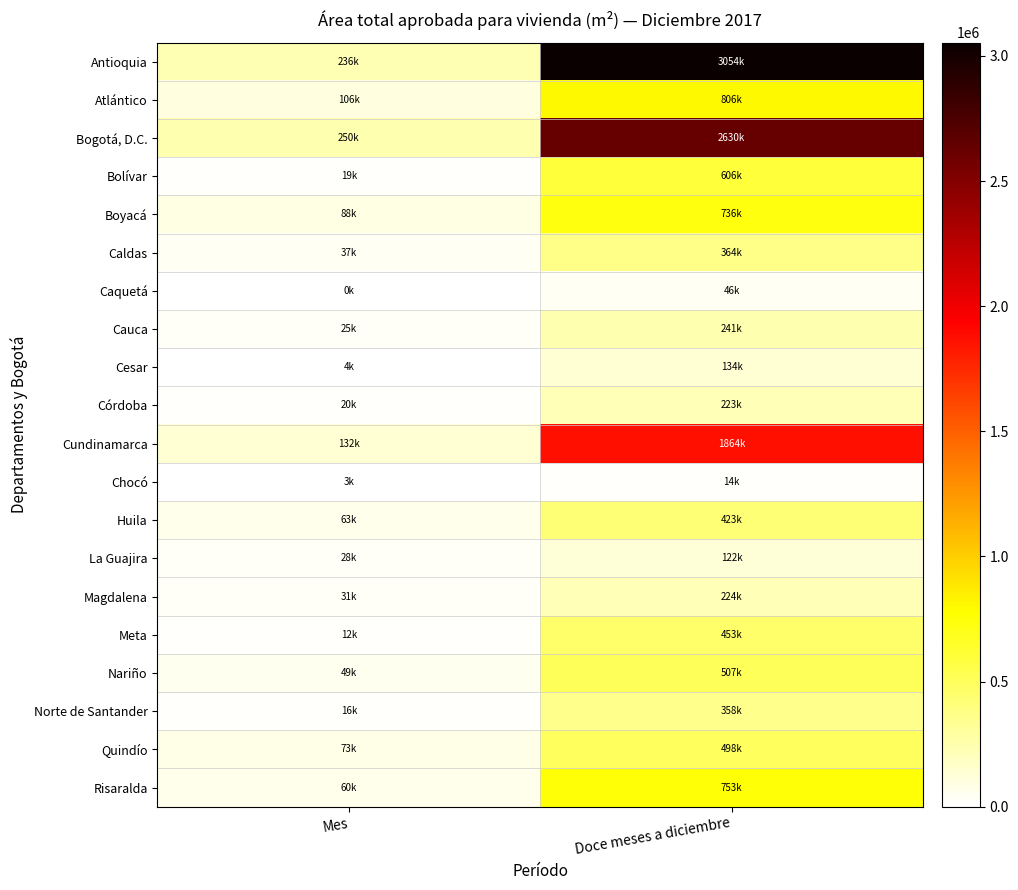

At Doce meses a diciembre, list the series in order from smallest to largest.

Chocó, Caquetá, La Guajira, Cesar, Córdoba, Magdalena, Cauca, Norte de Santander, Caldas, Huila, Meta, Quindío, Nariño, Bolívar, Boyacá, Risaralda, Atlántico, Cundinamarca, Bogotá, D.C., Antioquia